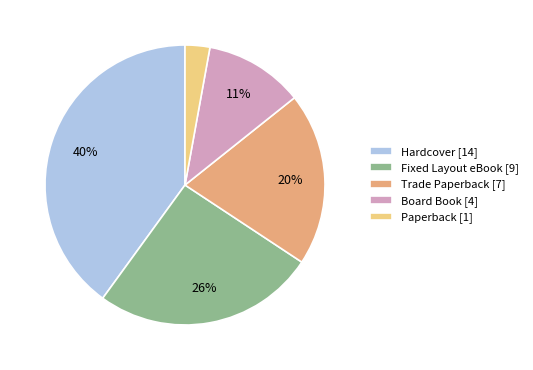

To the nearest percent, what is the difference between the Hardcover and Paperback slice percentages?

37%